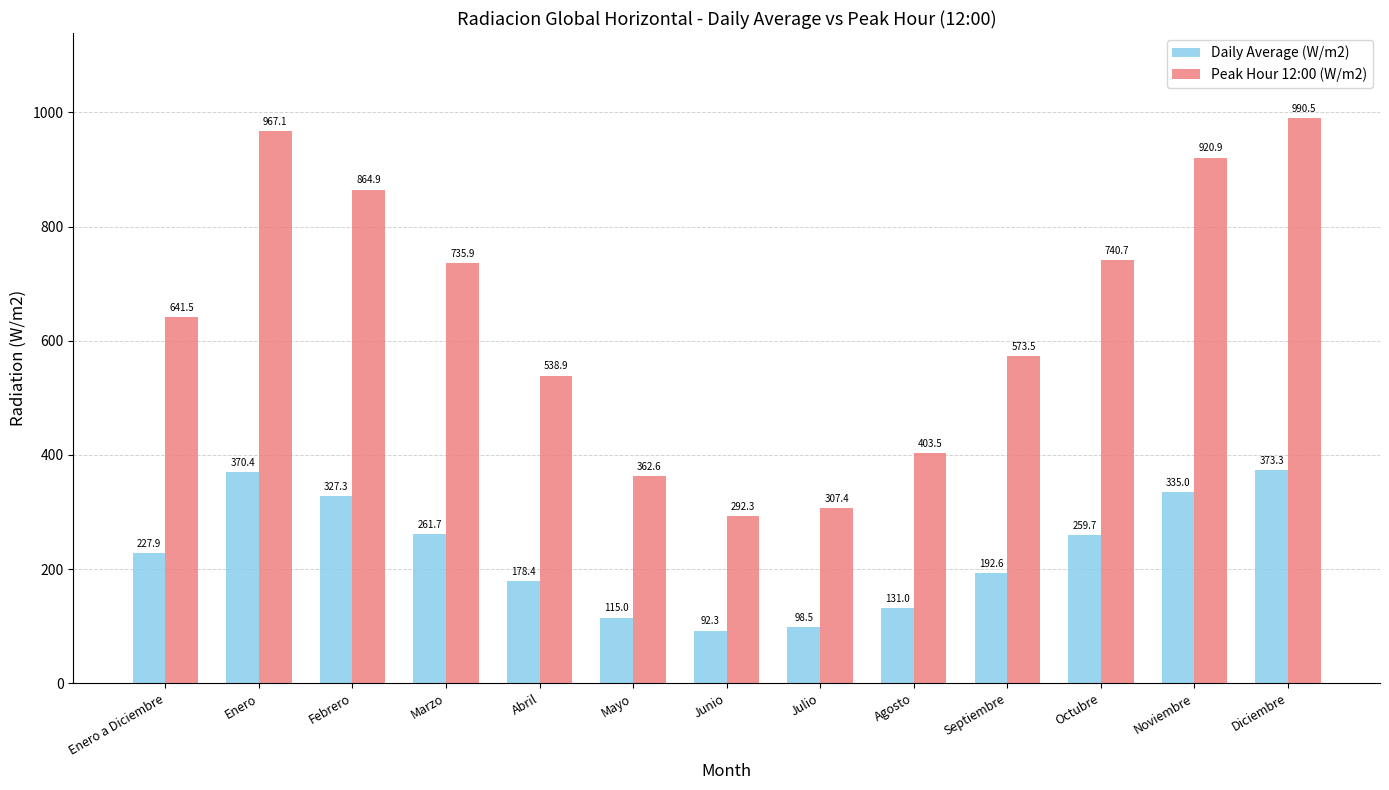

Which series has the largest total across all categories?

Peak Hour 12:00 (W/m2)